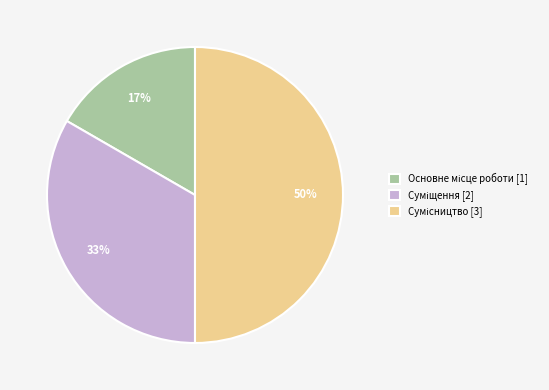

To the nearest percent, what is the average slice percentage?

33%